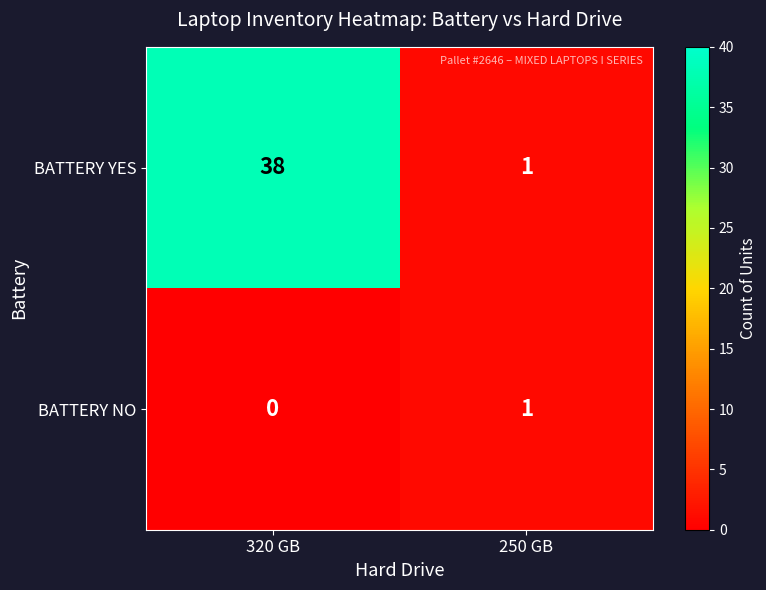

Which label corresponds to the smallest value in the chart?

320 GB